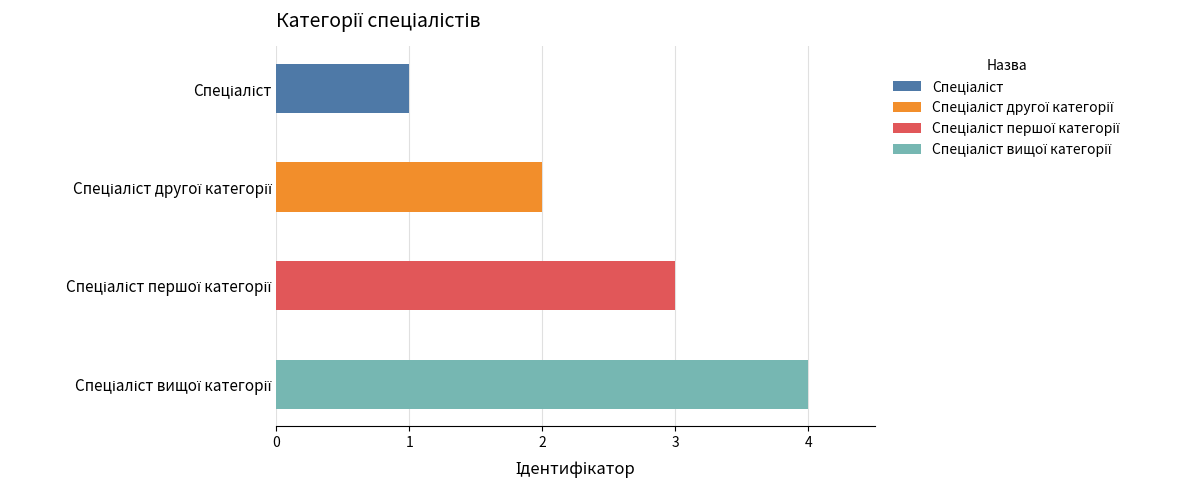

Which has a higher value, Спеціаліст or Спеціаліст другої категорії?

Спеціаліст другої категорії